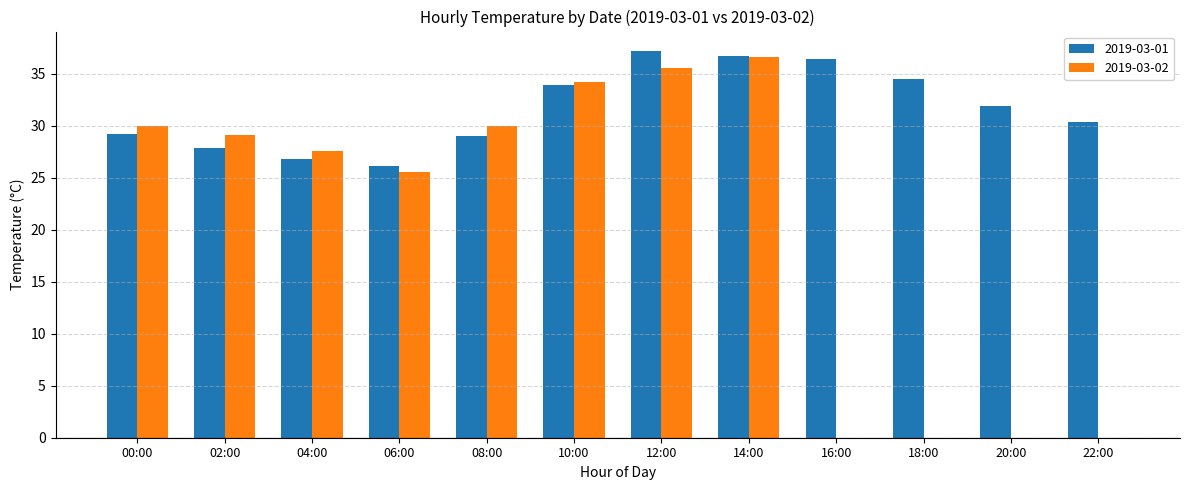

Does the chart contain stacked bars?

No